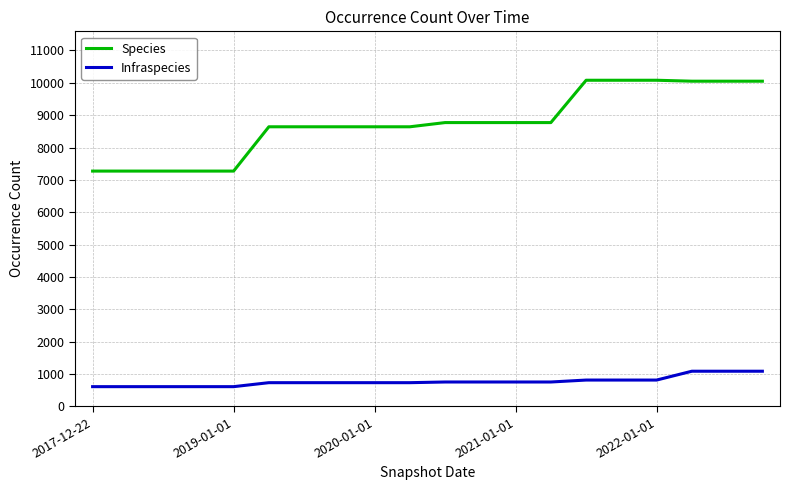

Which series has the widest spread of values?

Species